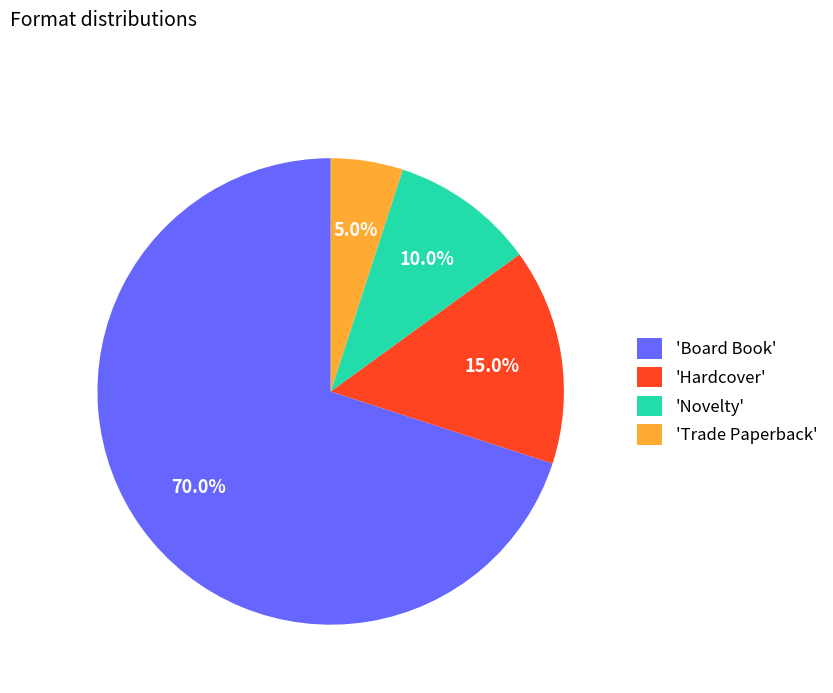

Which category has the biggest portion of the pie?

'Board Book'